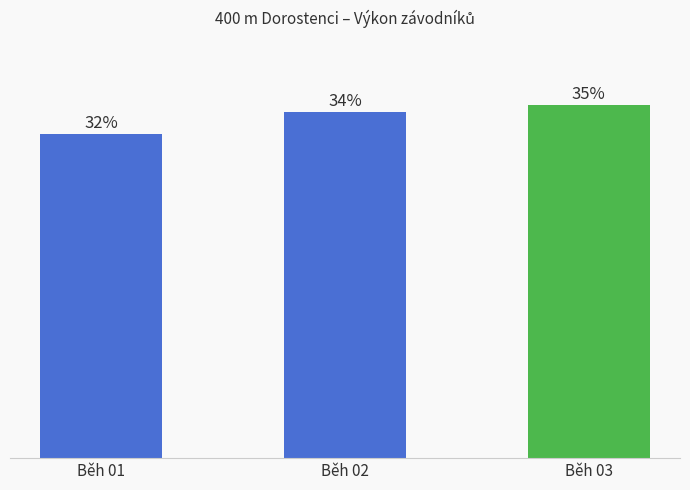

List the labels in order of value, largest first.

Běh 03, Běh 02, Běh 01